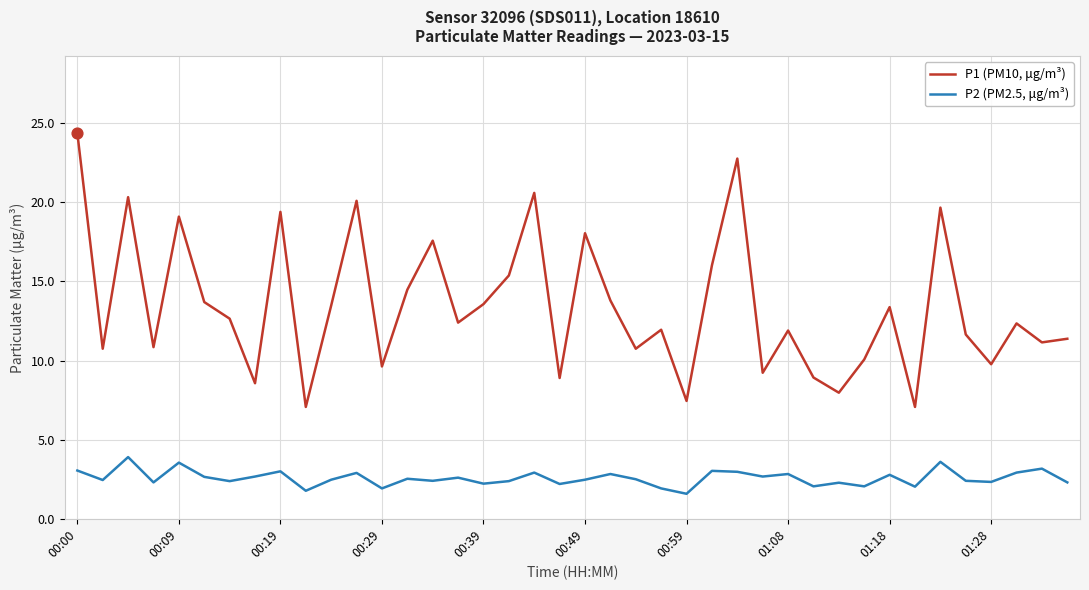

Which series has the widest spread of values?

P1 (PM10, μg/m³)